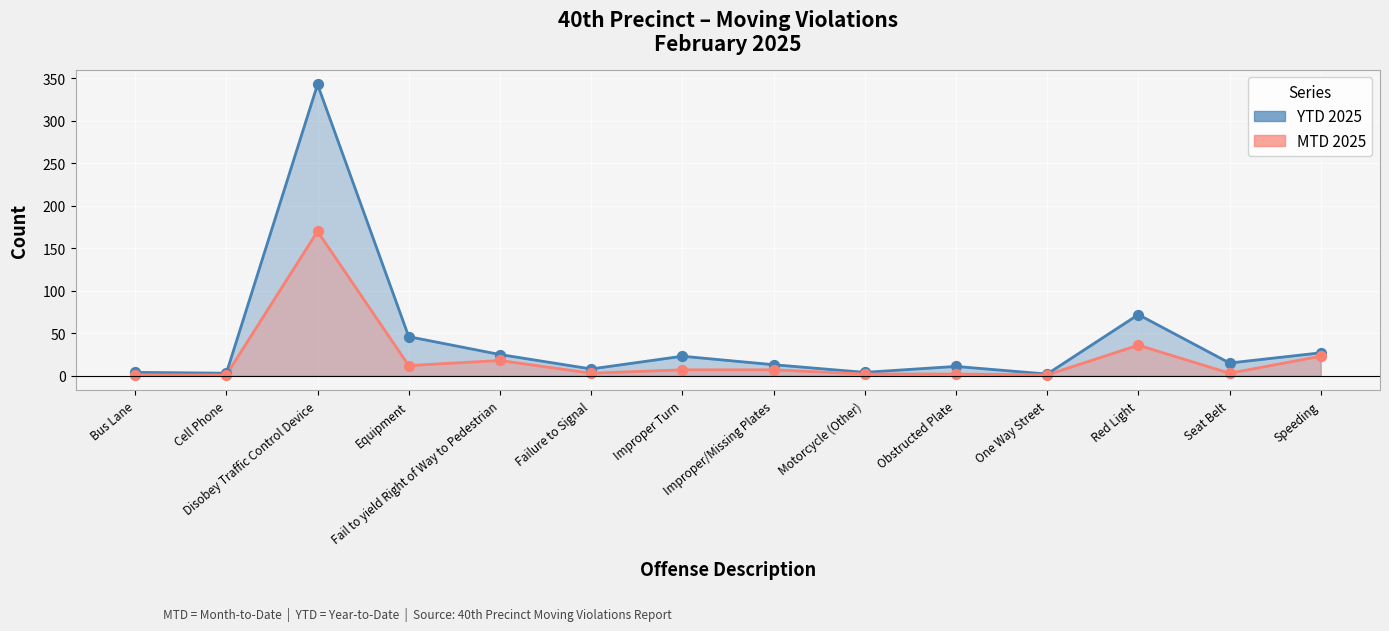

Which series has the largest Y range (max minus min)?

YTD 2025